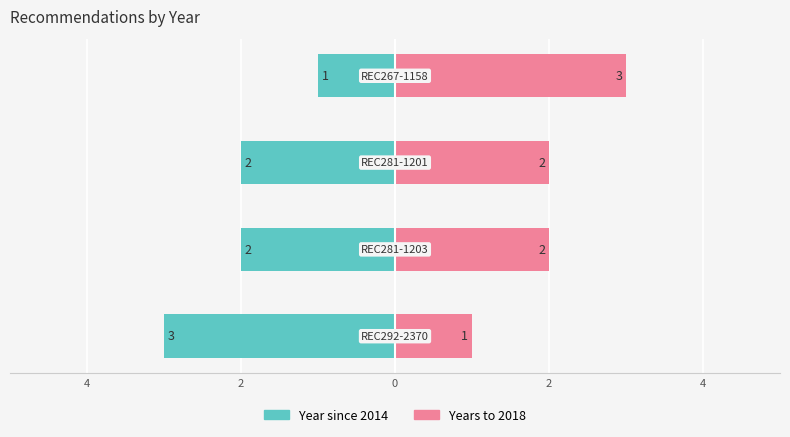

At which category does the chart reach its peak across all series?

REC292-2370